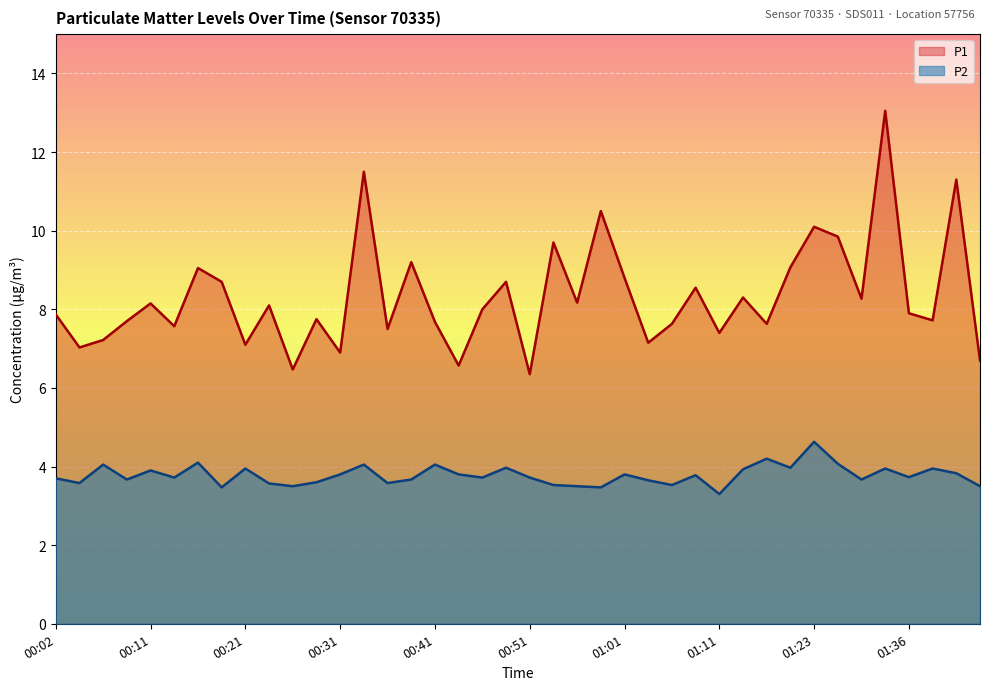

Is the value of P1 at 00:59 greater than the value of P2 at 01:16?

Yes